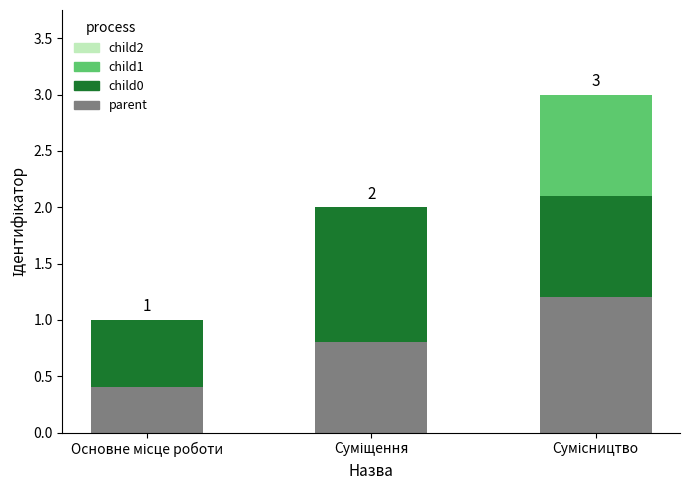

How many series are shown in this chart?

3